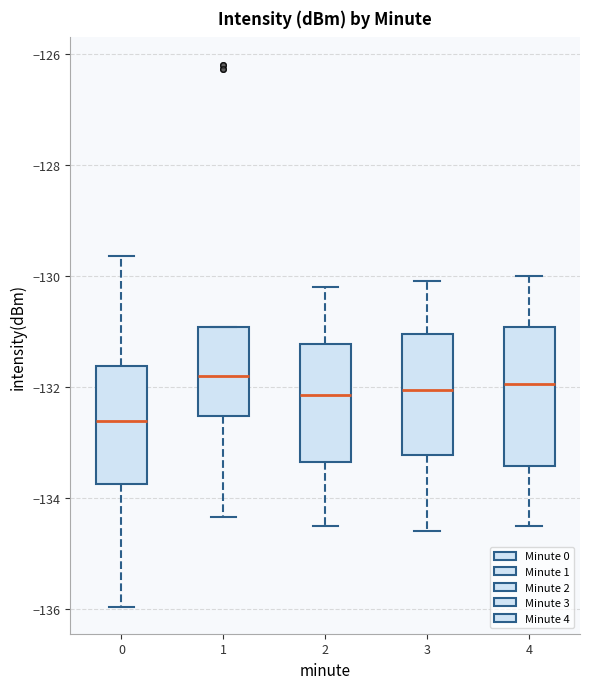

Which box has the lowest median line?

0